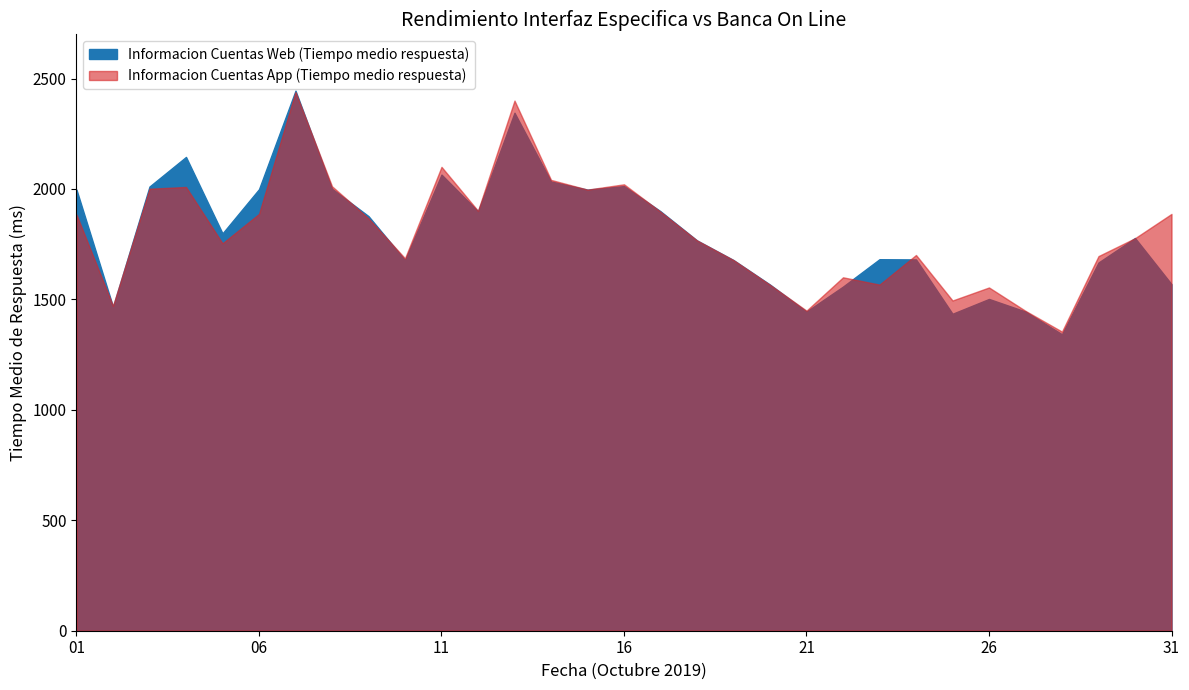

At which label does Informacion Cuentas App (Tiempo medio respuesta) first exceed 1777?

01